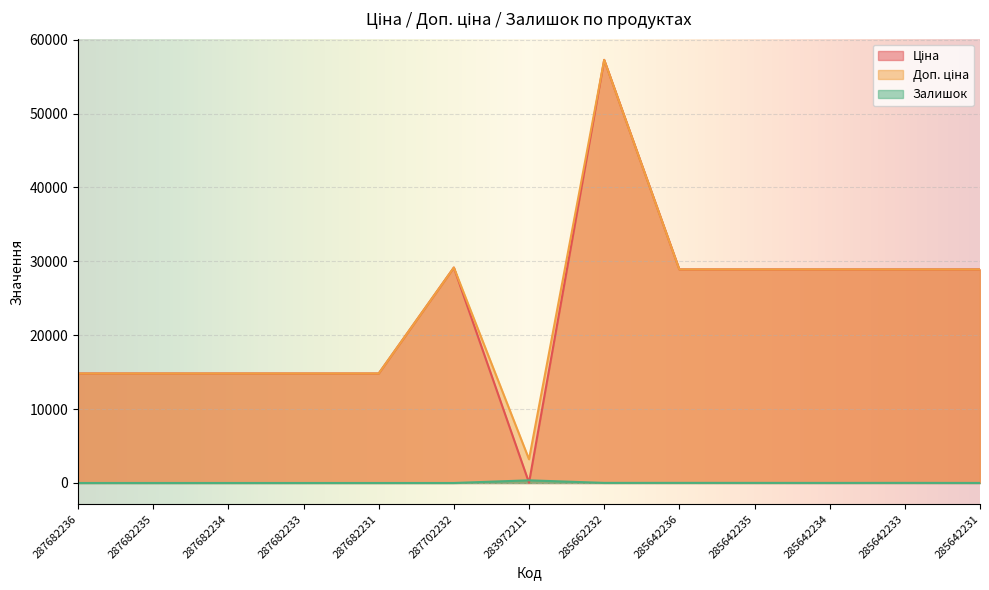

What is the average value of the Залишок series?

33.4